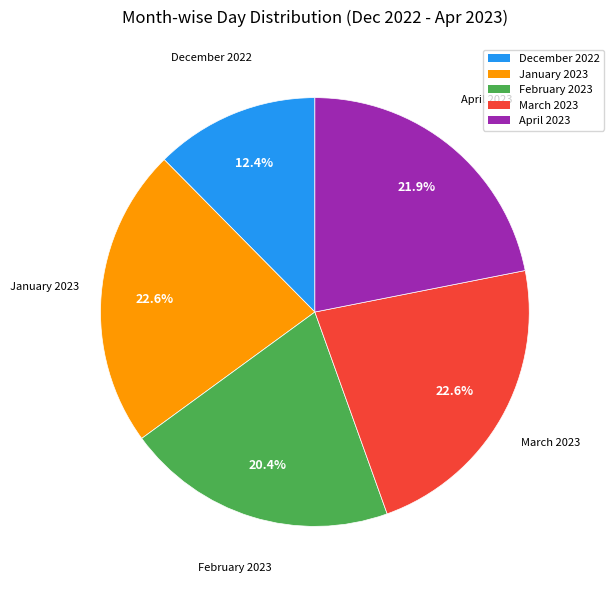

Does any single category account for the majority?

No